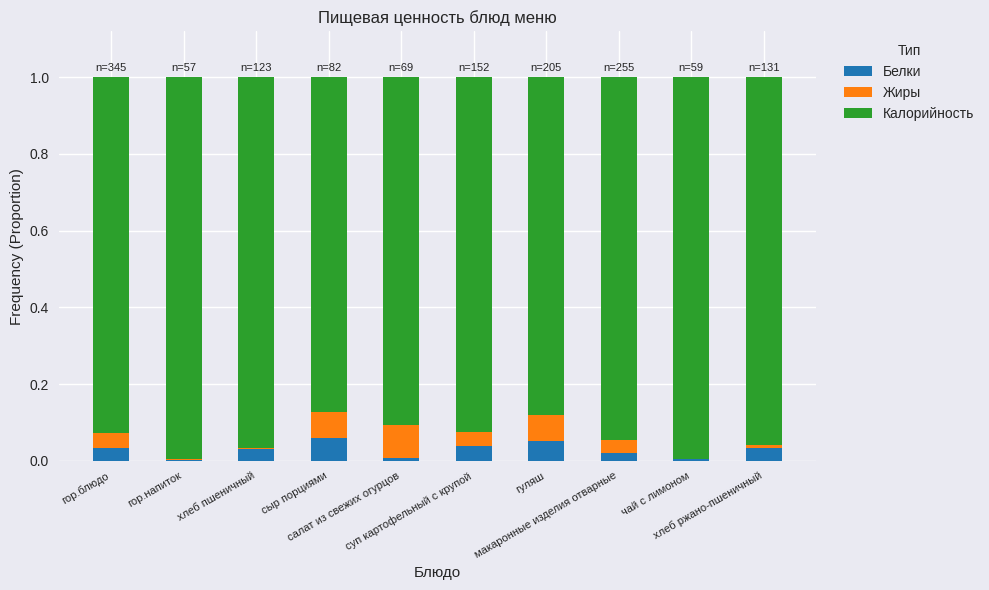

List the labels in order of Жиры value, smallest first.

гор.напиток, чай с лимоном, хлеб пшеничный, хлеб ржано-пшеничный, суп картофельный с крупой, макаронные изделия отварные, гор.блюдо, гуляш, сыр порциями, салат из свежих огурцов